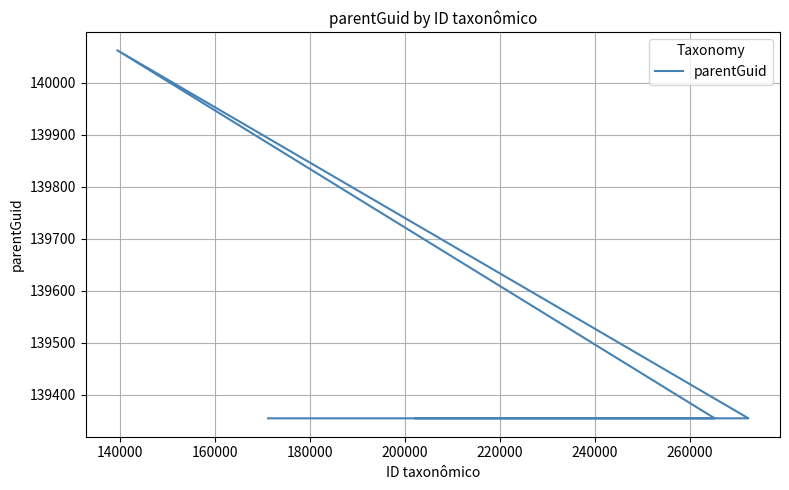

Which has a higher value, 200000 or 180000?

180000